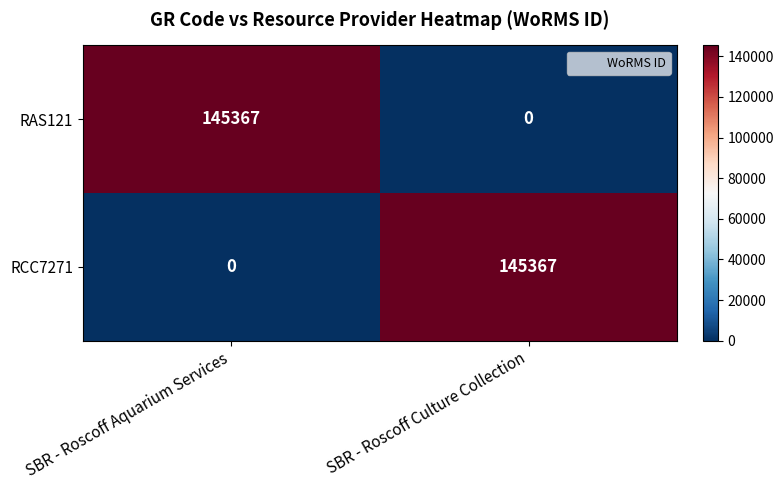

What is the spread (max minus min) of values at SBR - Roscoff Culture Collection?

145367